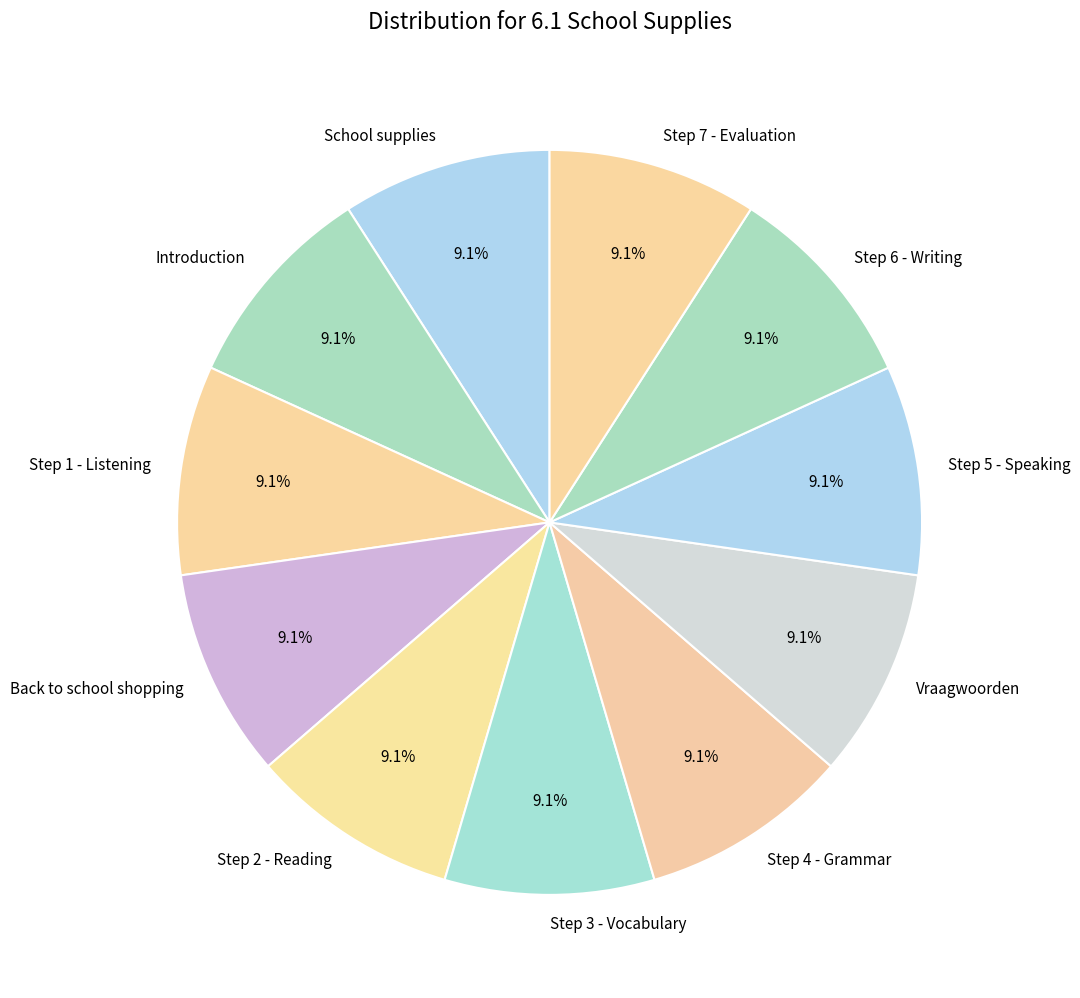

What is the ratio of the value at Step 2 - Reading to the value at School supplies?

1.0